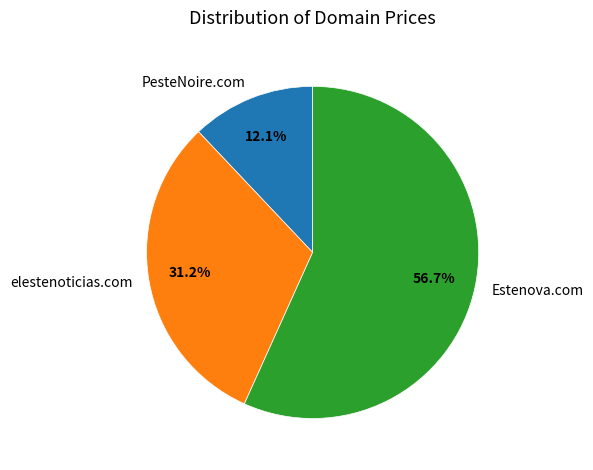

Rank the categories by value from lowest to highest.

PesteNoire.com, elestenoticias.com, Estenova.com